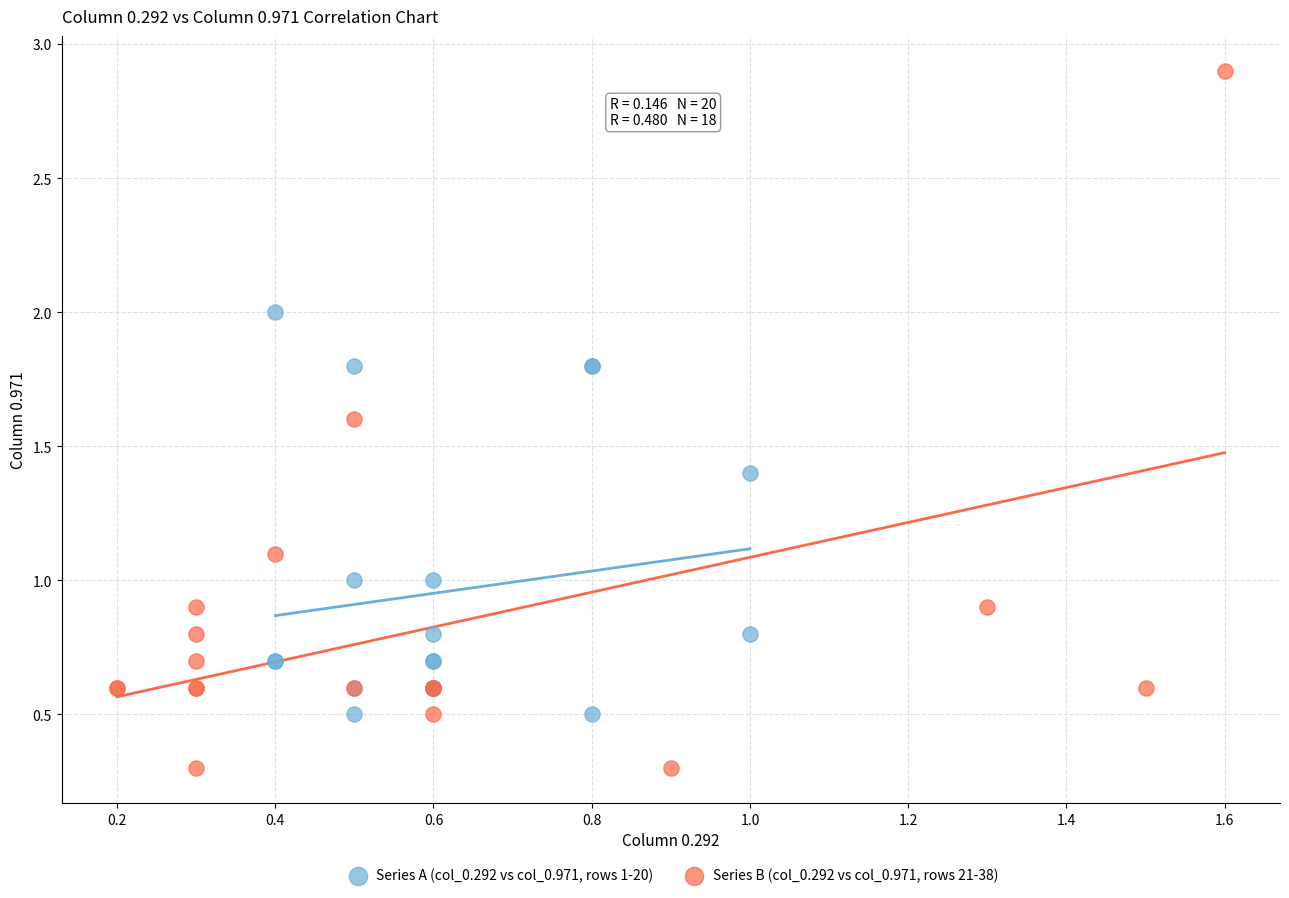

What are all the series names shown in the legend?

Series A (col_0.292 vs col_0.971, rows 1-20), Series B (col_0.292 vs col_0.971, rows 21-38)